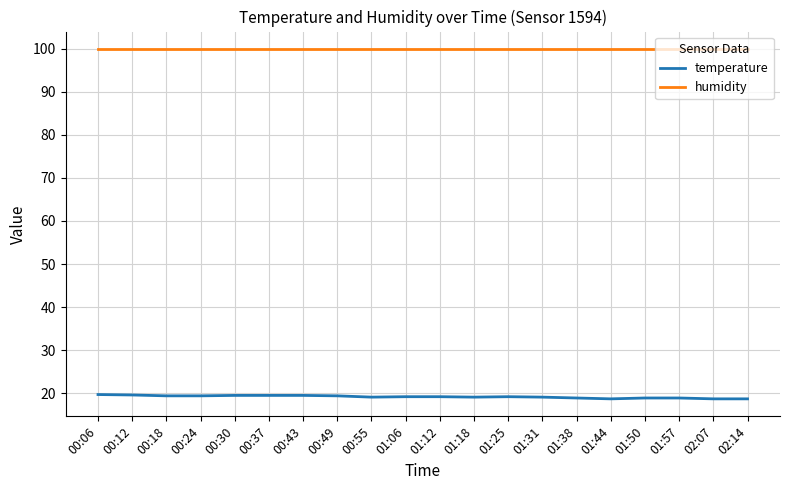

Which series has the largest range (max minus min)?

temperature